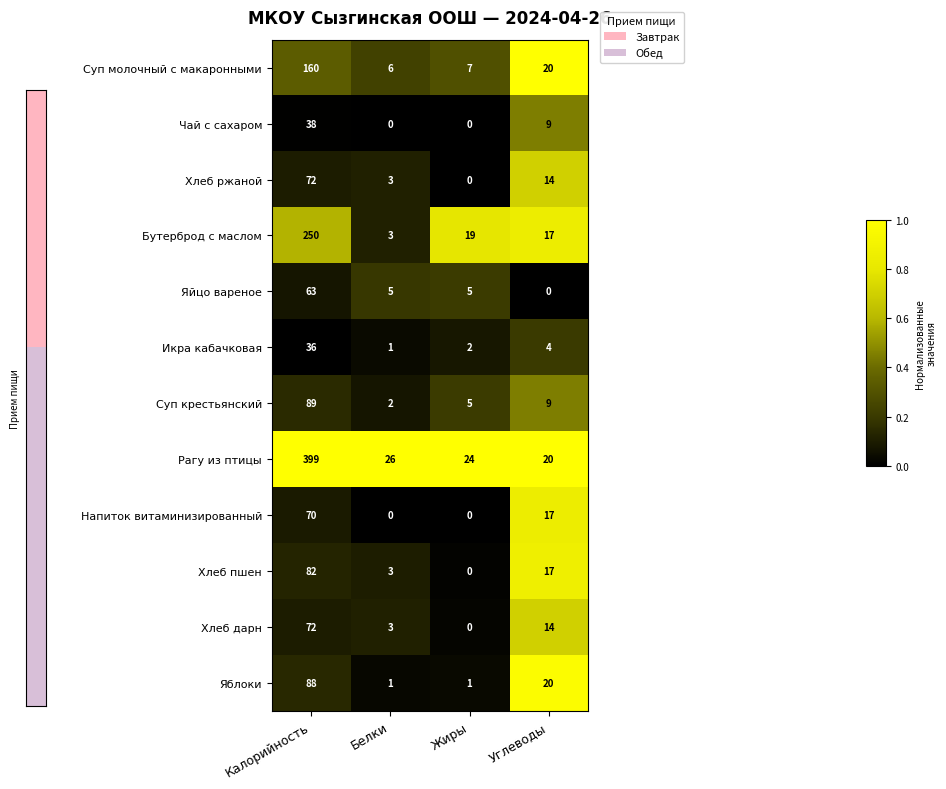

What is the sum of all Хлеб пшен values?

102